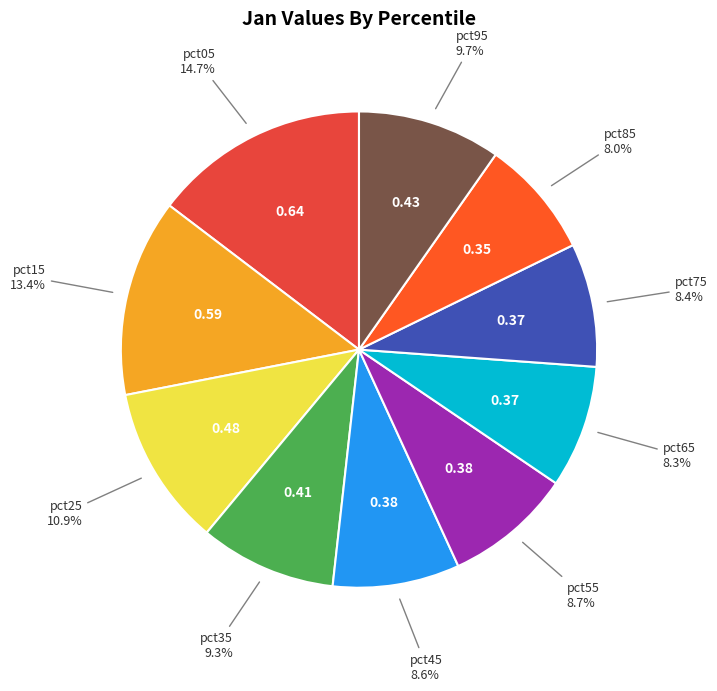

How many segments does this pie chart have?

10